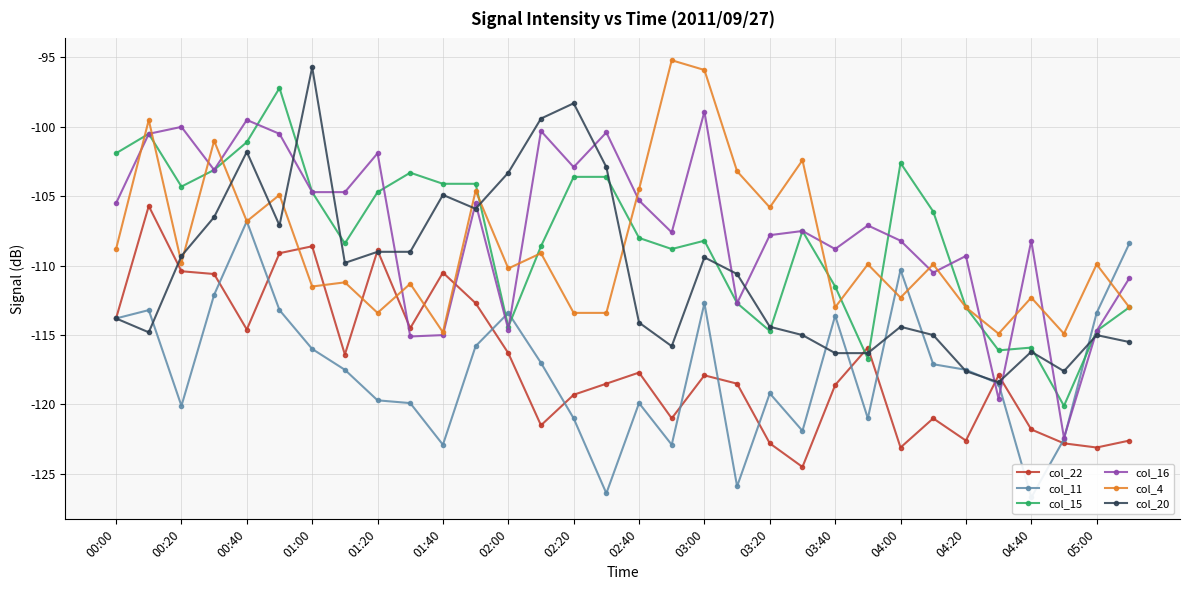

What is the minimum value shown in the chart?

-126.7